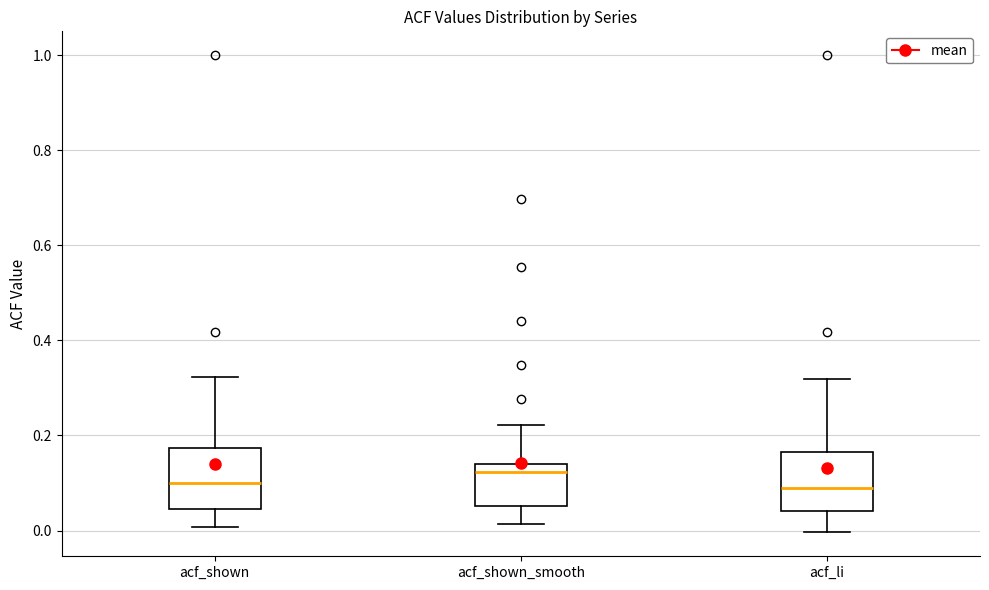

Where is the lower edge of the box for acf_shown_smooth on the y-axis? The values are not printed on the chart, so give them approximately, as read against the axis.

0.06